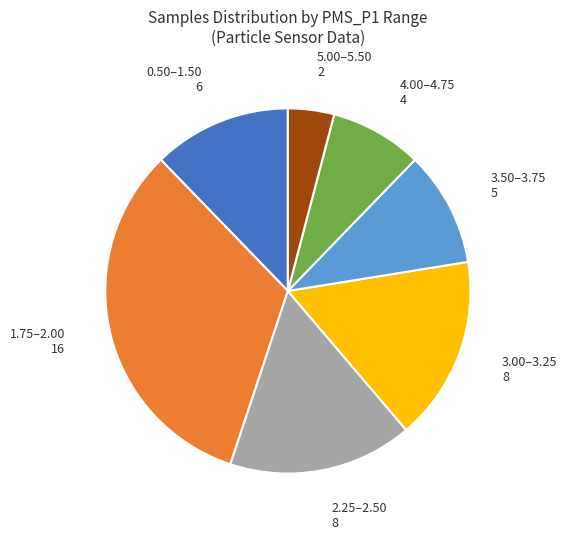

How many segments does this pie chart have?

7